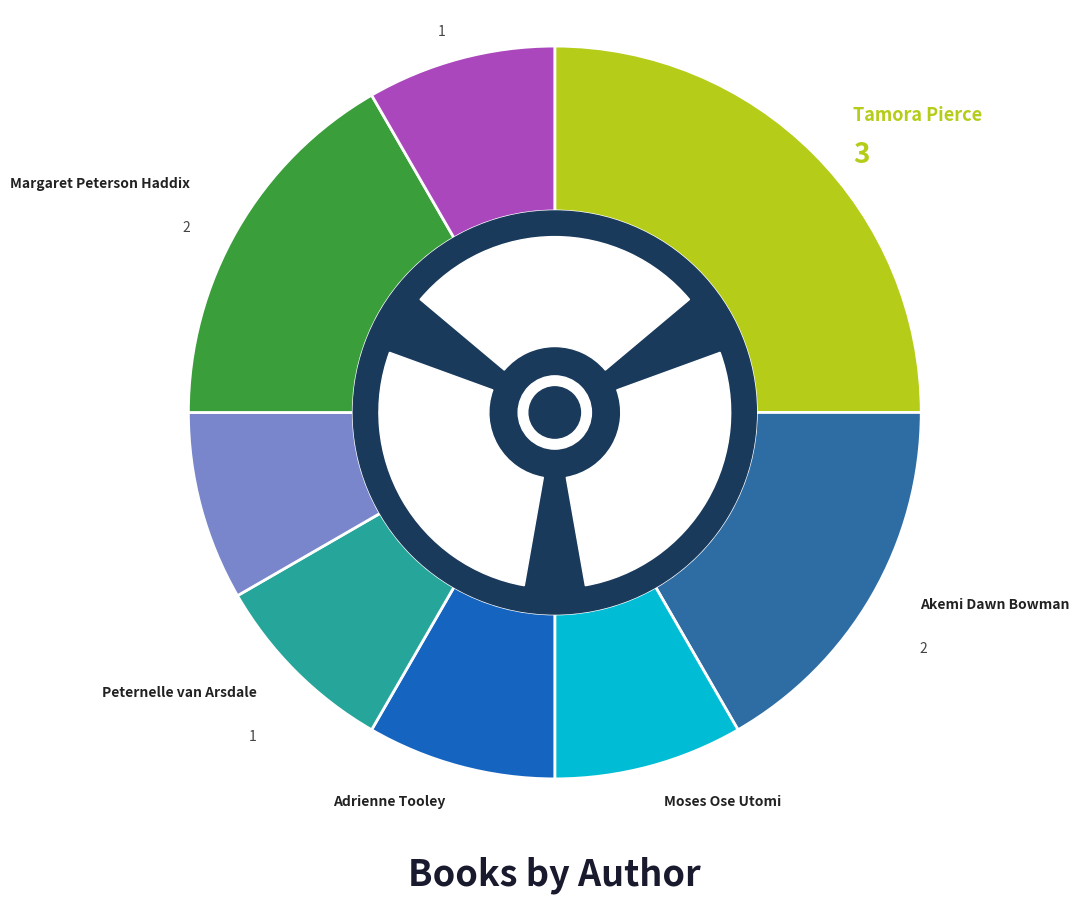

What percentage do Kenneth Oppel and Moses Ose Utomi together represent?

23.3%